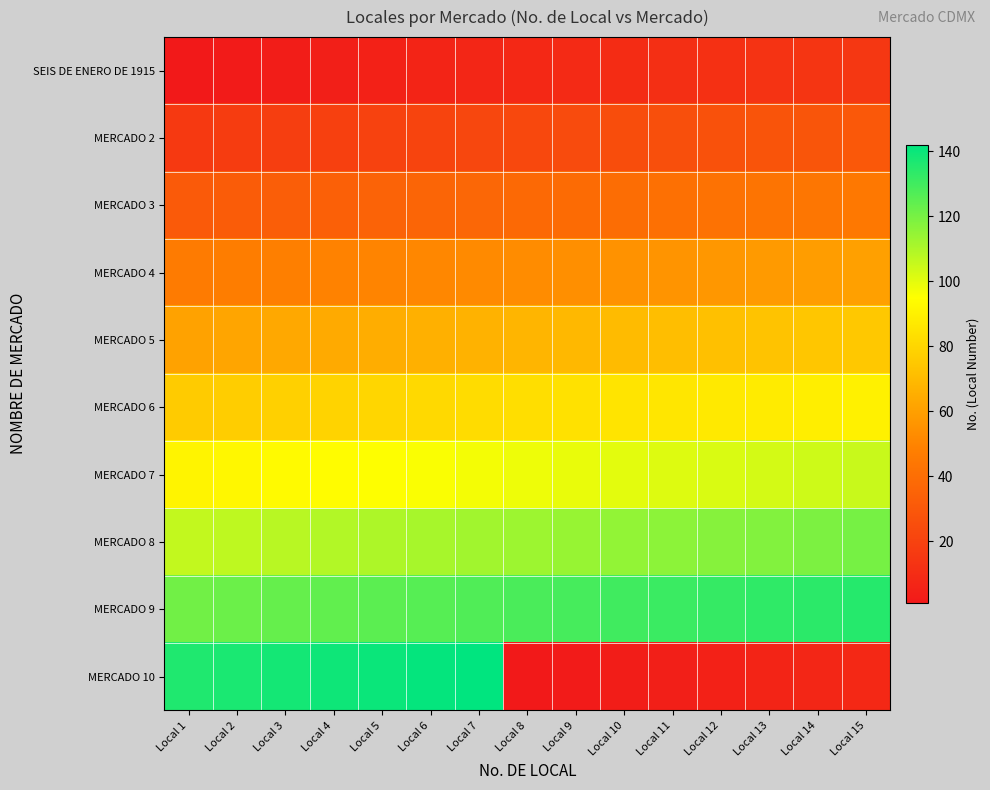

At how many categories does at least one series exceed 16?

15